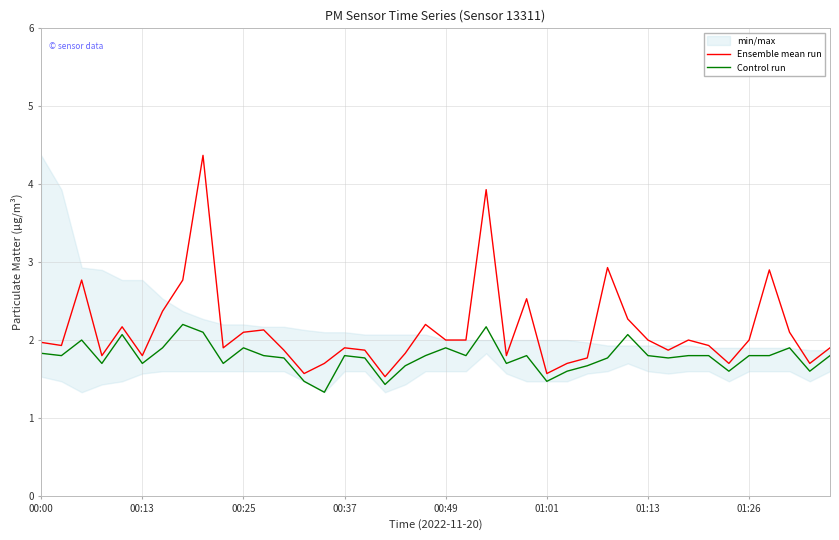

The Ensemble mean run series shows 3.0 at 00:25. True or false?

False